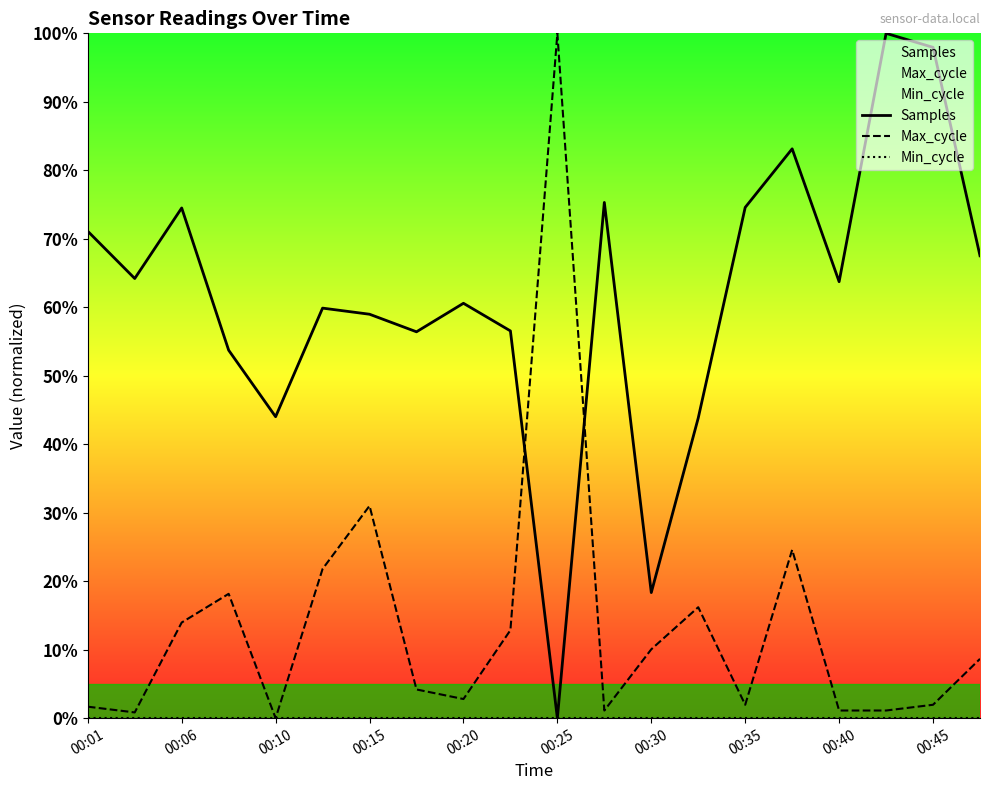

What is the difference between the Samples values at 00:20 and 00:10?

16.6